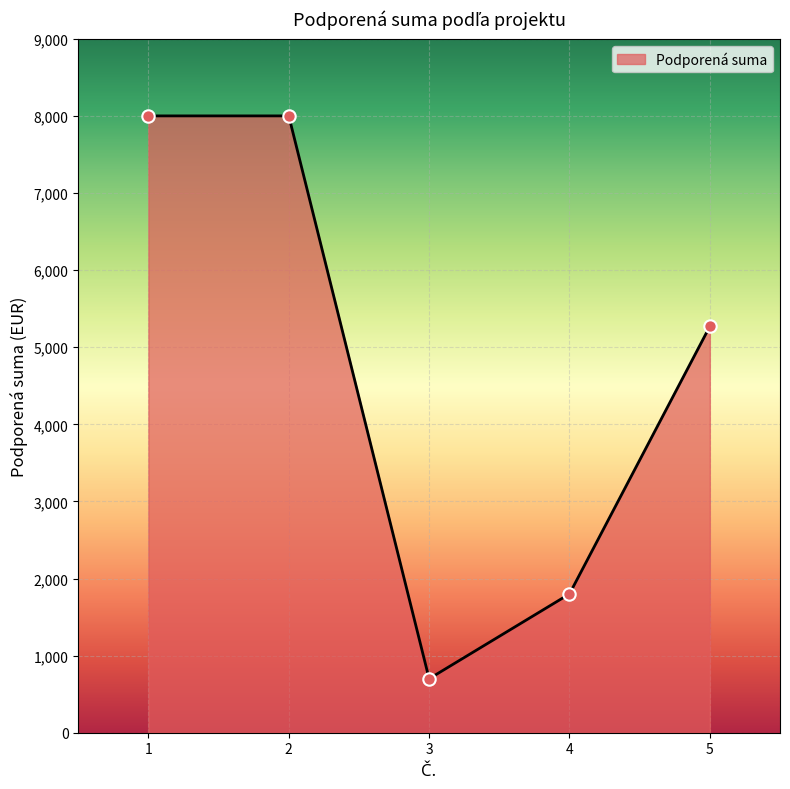

Between 3 and 1, which is larger?

1